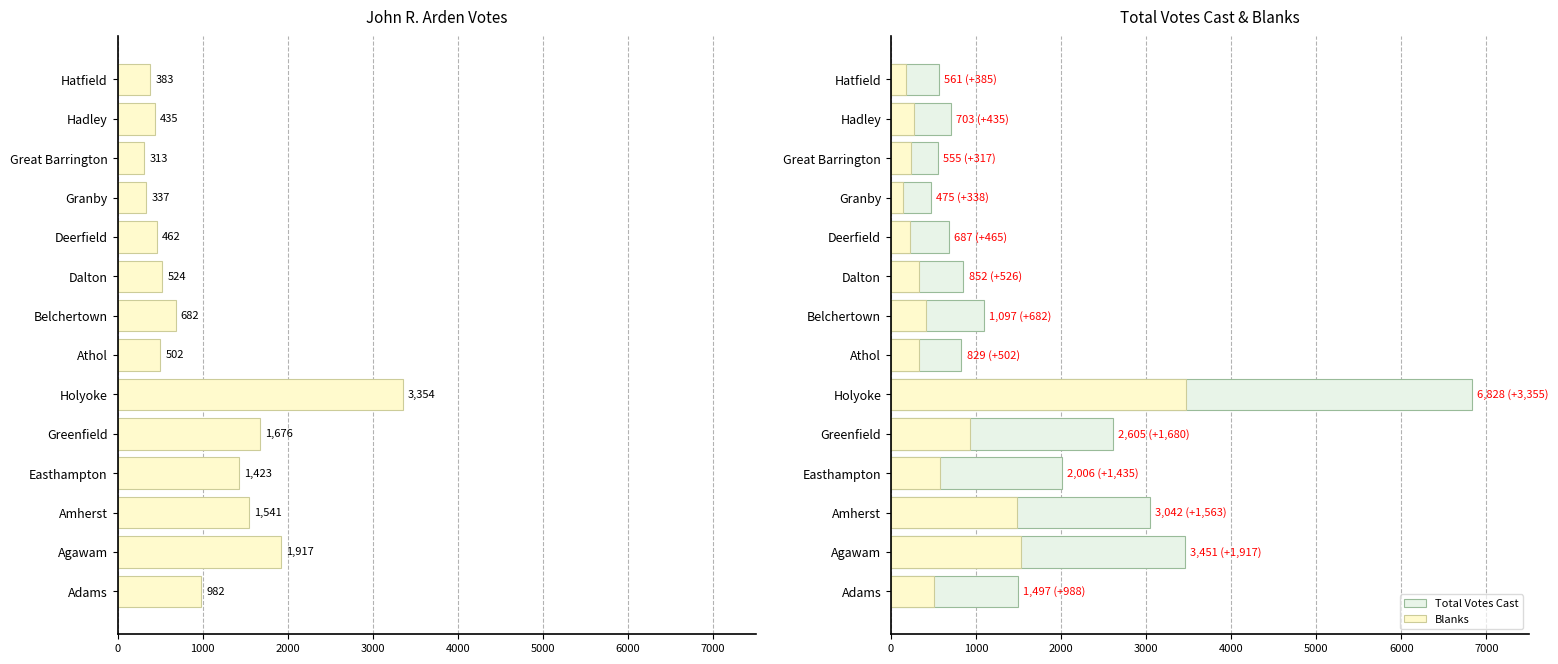

Which has a higher value, Greenfield or Adams?

Greenfield